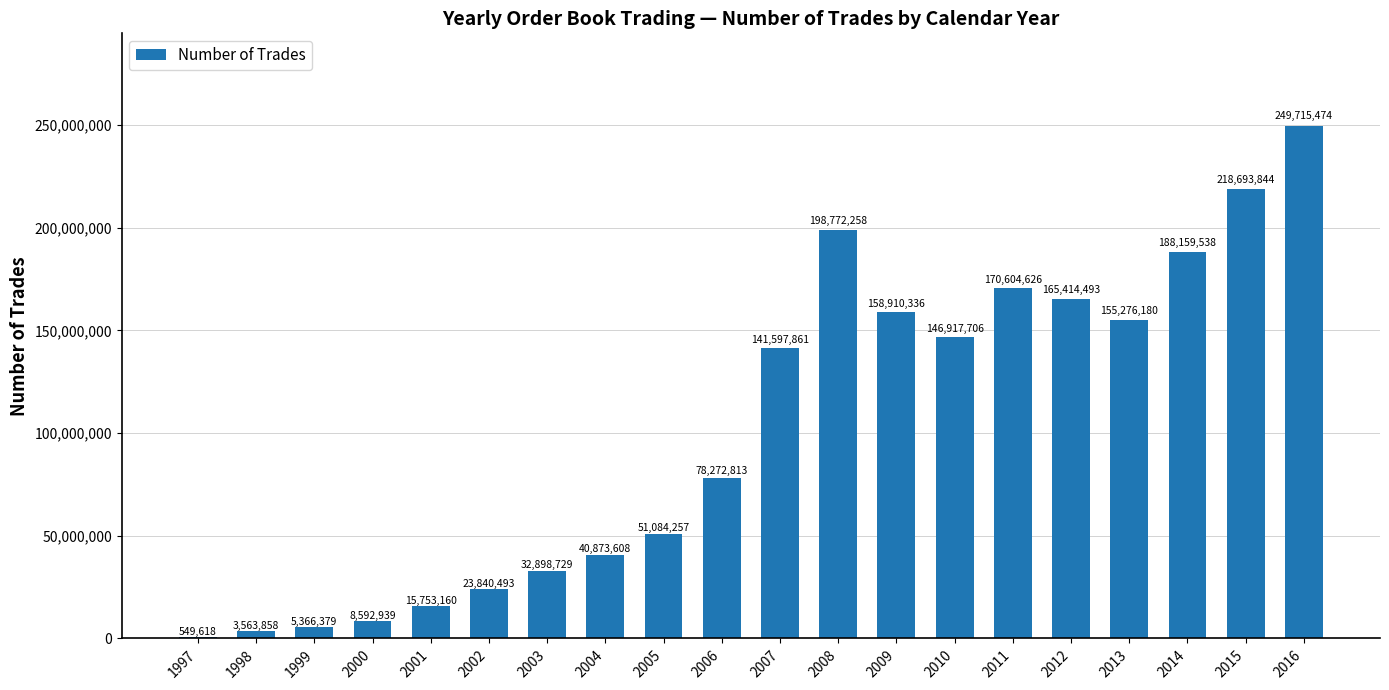

The chart shows a value of 238344601 at 2010. True or false?

False